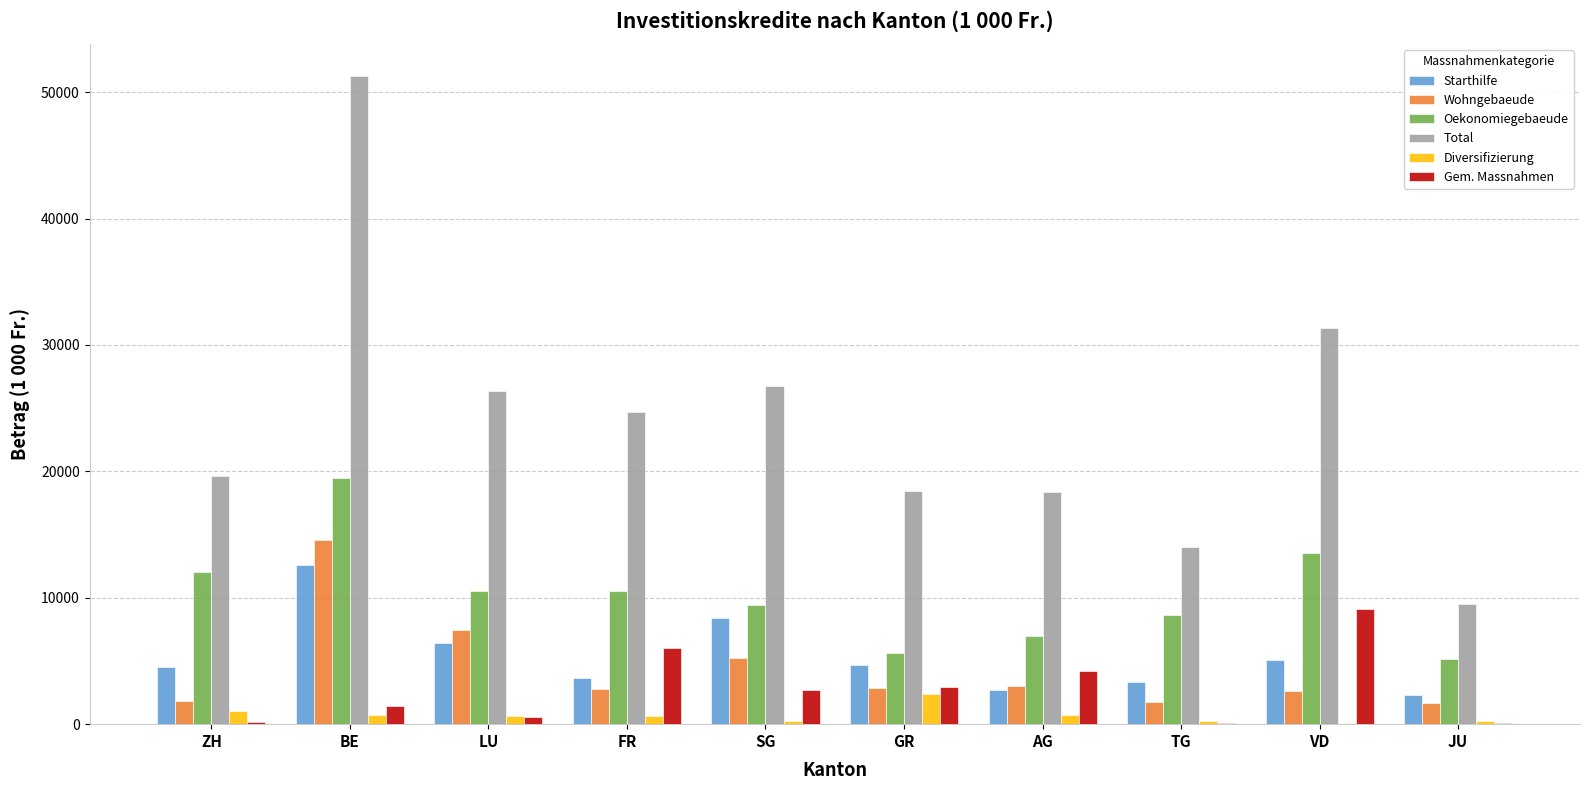

The Gem. Massnahmen series shows 540.0 at LU. True or false?

True